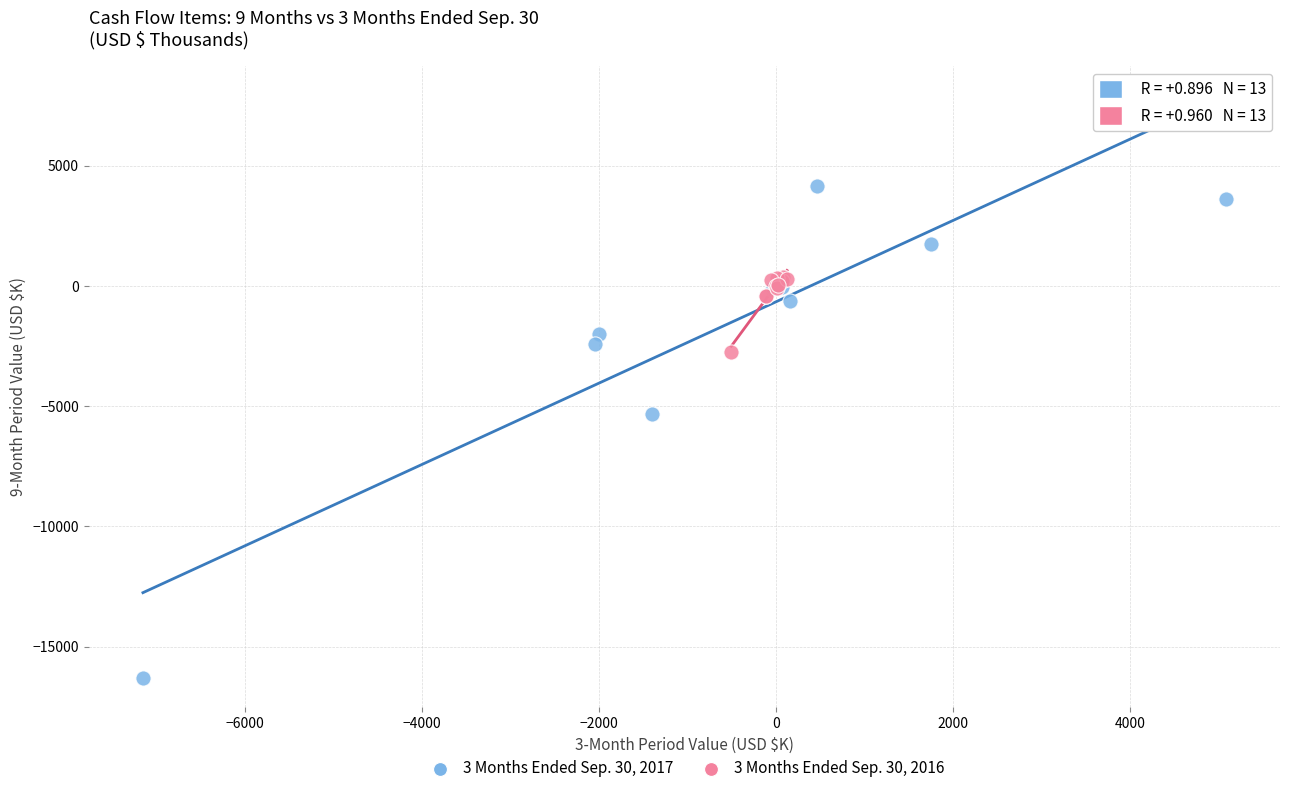

Which series has the largest Y range (max minus min)?

3 Months Ended Sep. 30, 2017